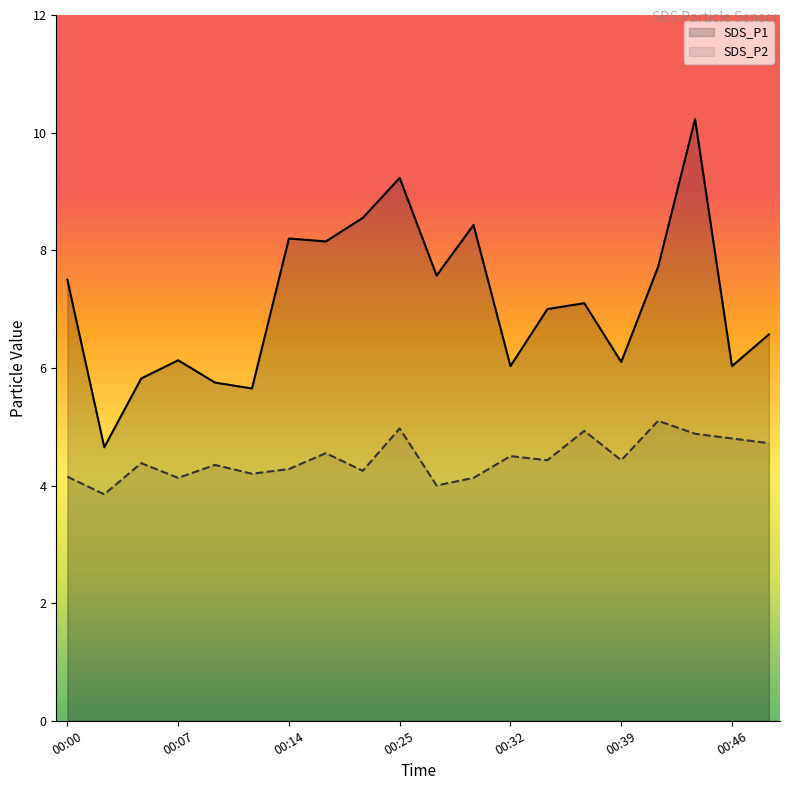

At which label is SDS_P2 closest to 4?

00:27